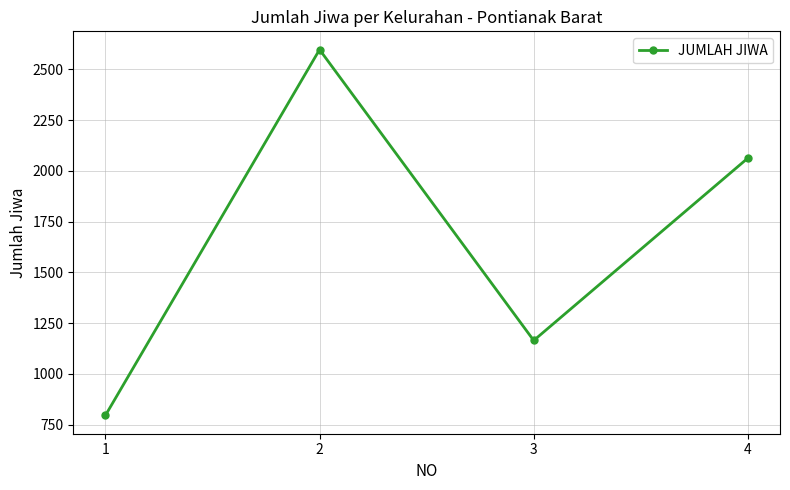

Does the chart have visible grid lines?

Yes